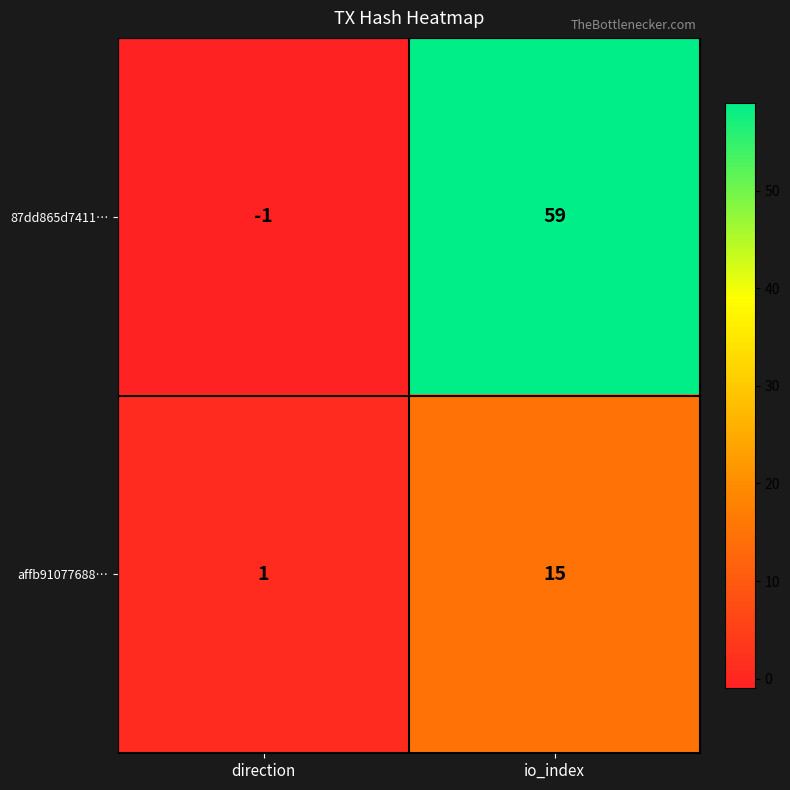

Between direction and io_index, which series saw the biggest shift?

87dd865d7411…